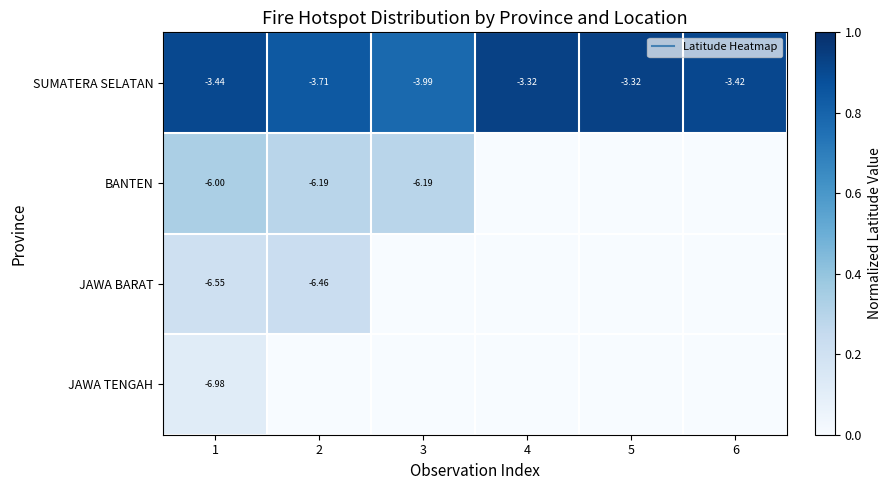

Which series has the largest total across all categories?

SUMATERA SELATAN